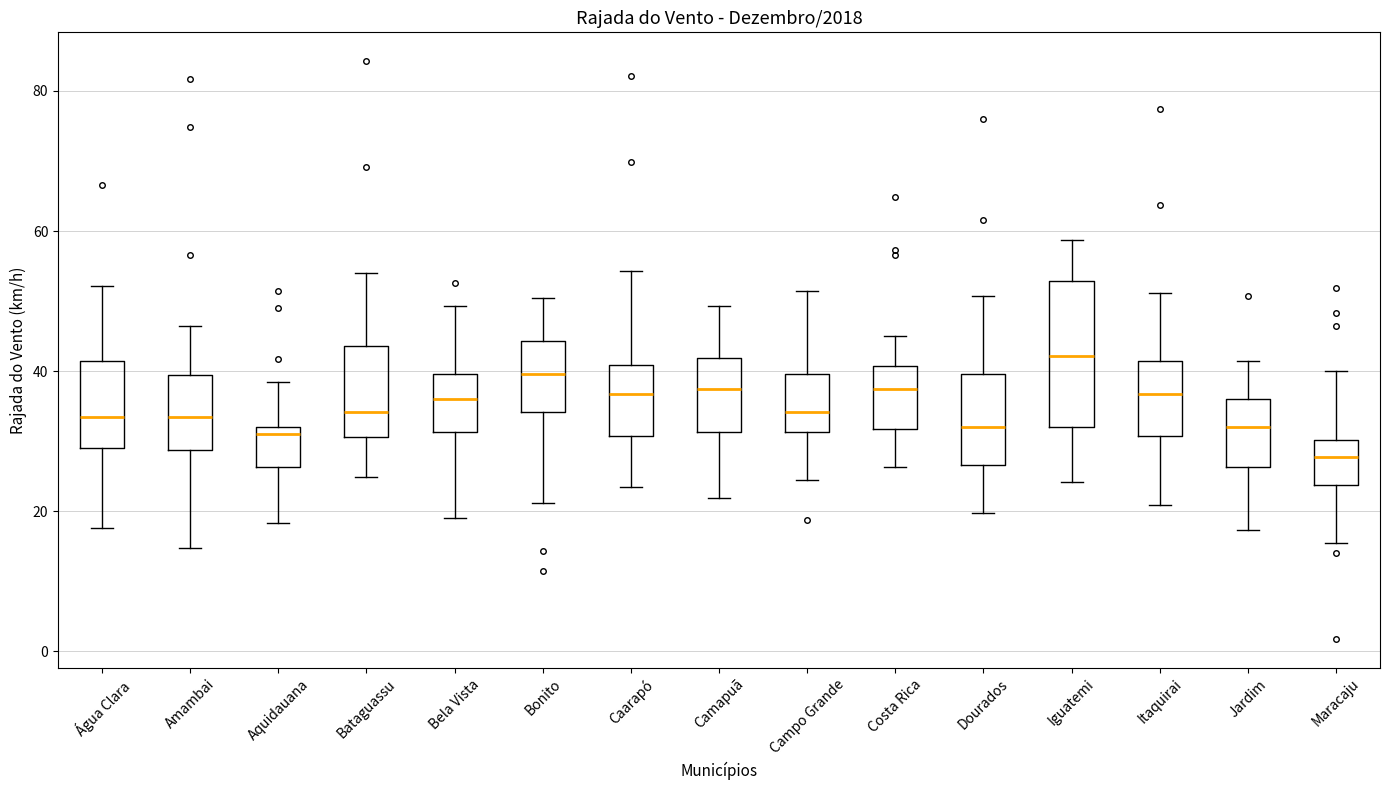

Comparing the boxes themselves (not the whiskers), which one is the tallest?

Iguatemi